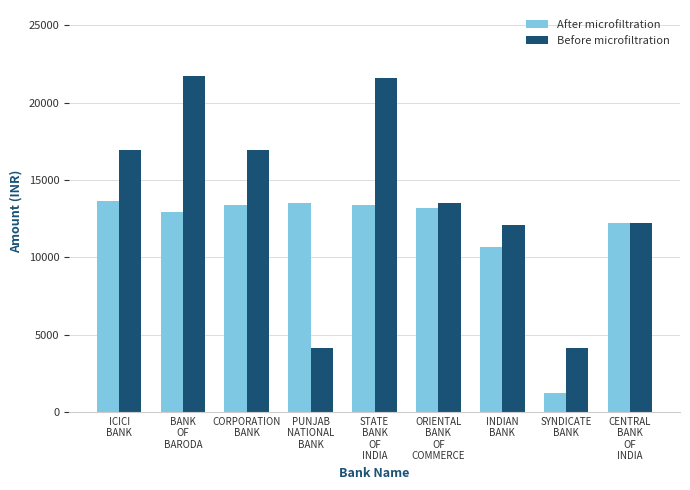

What is the label of the 3rd bar from the left?

CORPORATION
BANK